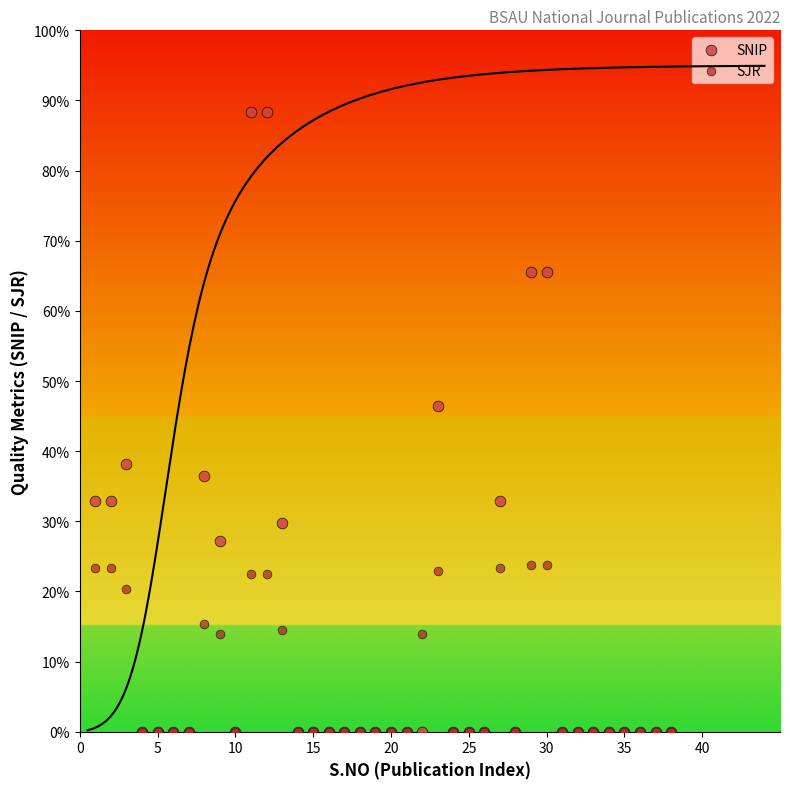

What are all the series names shown in the legend?

SNIP, SJR